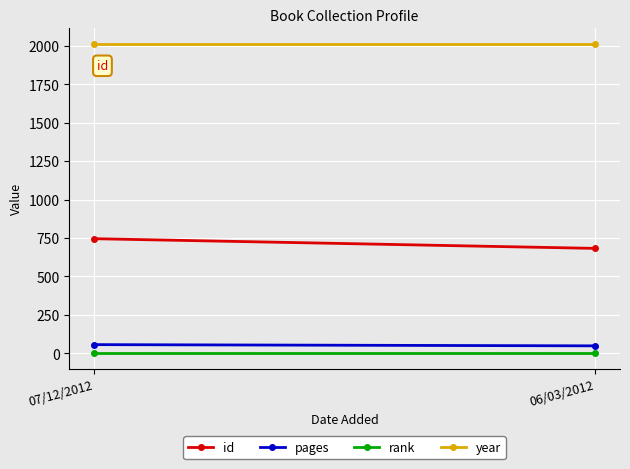

What position from the right is 06/03/2012?

1